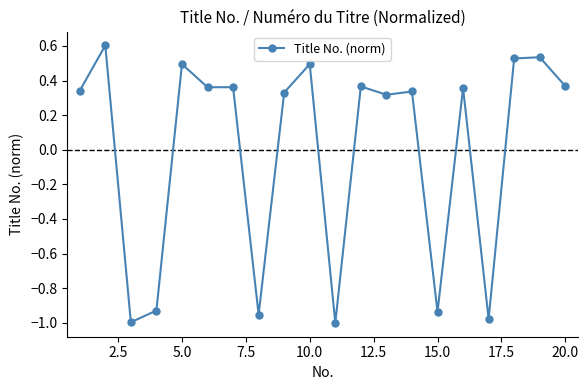

What is the maximum value shown in the chart?

0.6